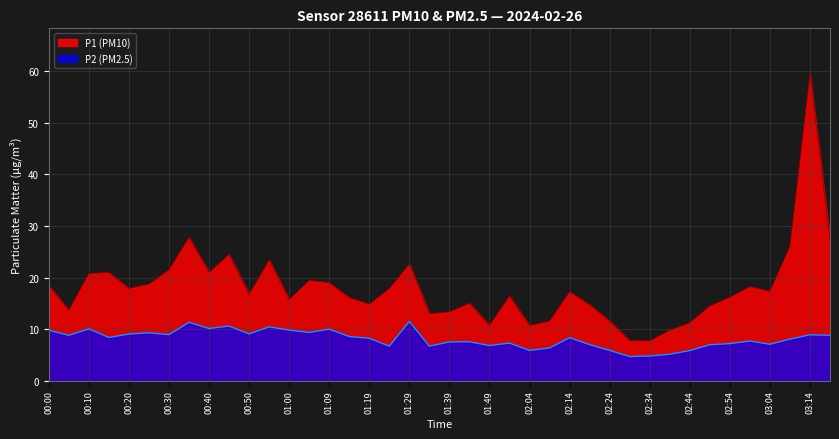

At which label does P1 (PM10) reach its minimum?

02:34